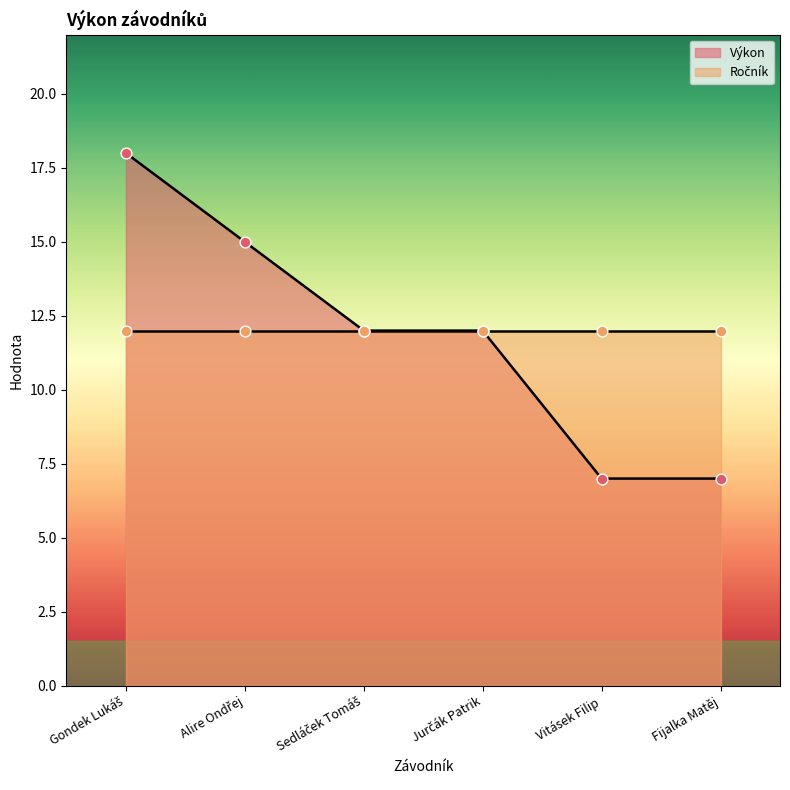

What is the change in value from Alire Ondřej to Fijalka Matěj?

-8